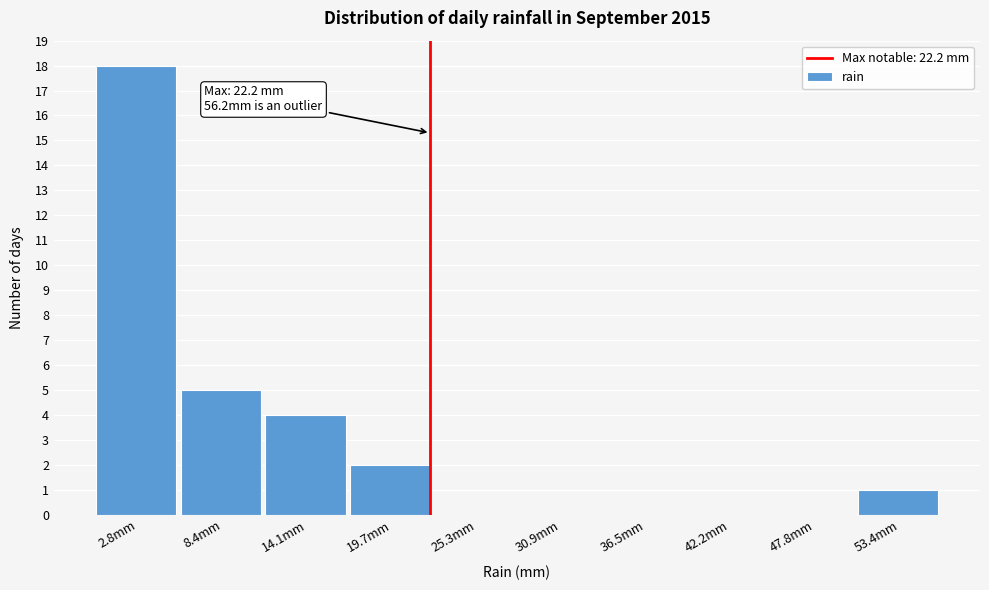

Which range on the x-axis has the tallest bar?

0 to 6